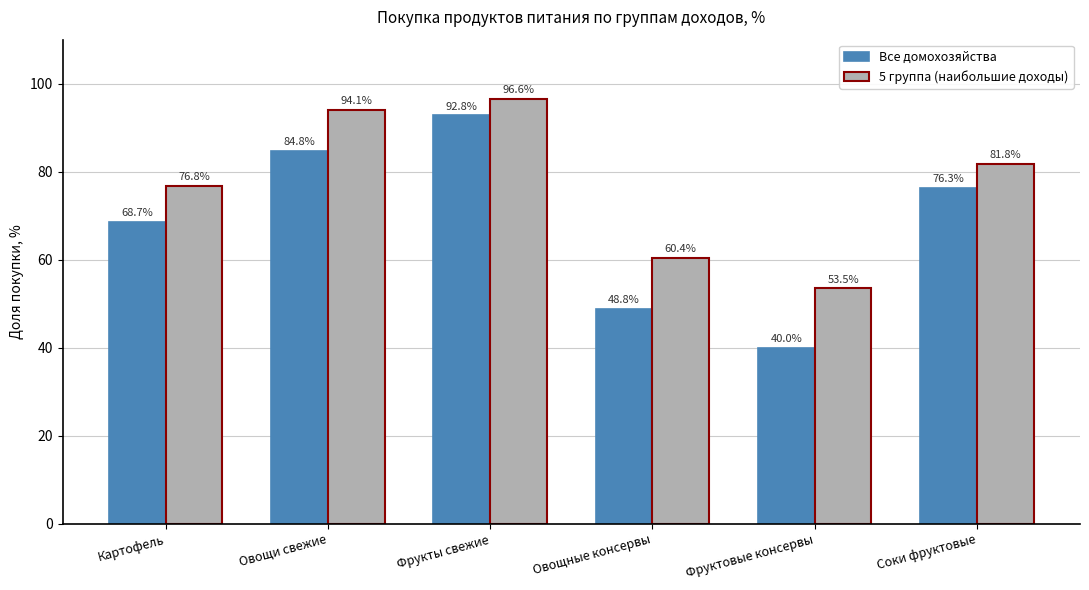

Is it true that 5 группа (наибольшие доходы) equals 138.7 at Фрукты свежие?

False